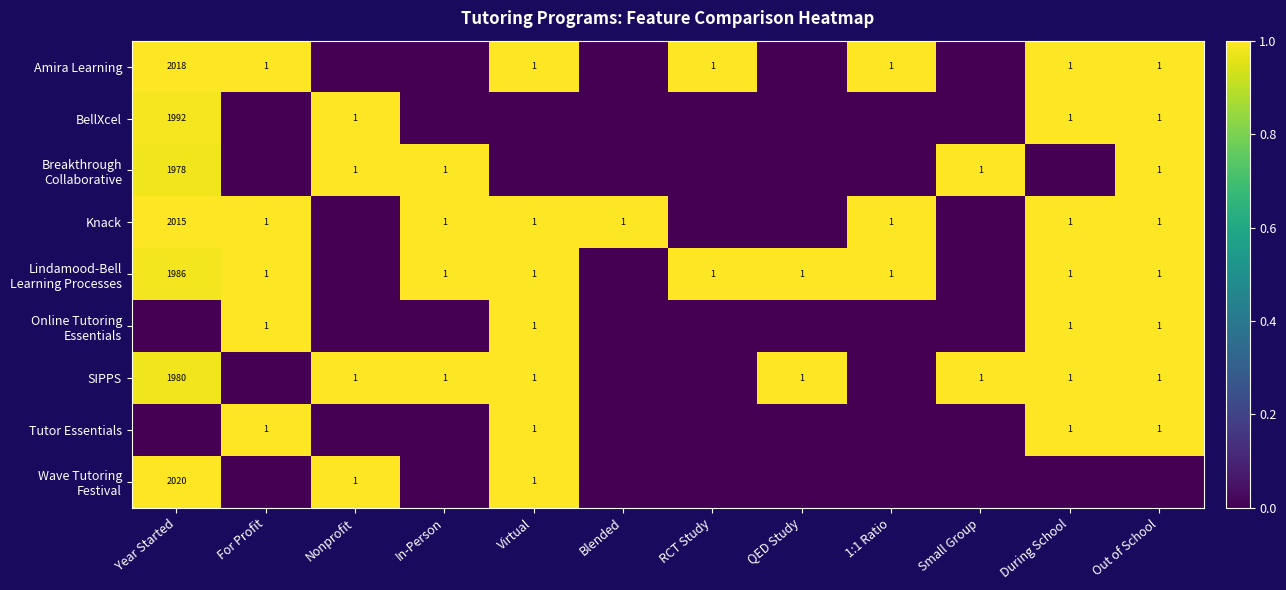

True or false: Knack has a value of 2 at For Profit.

False